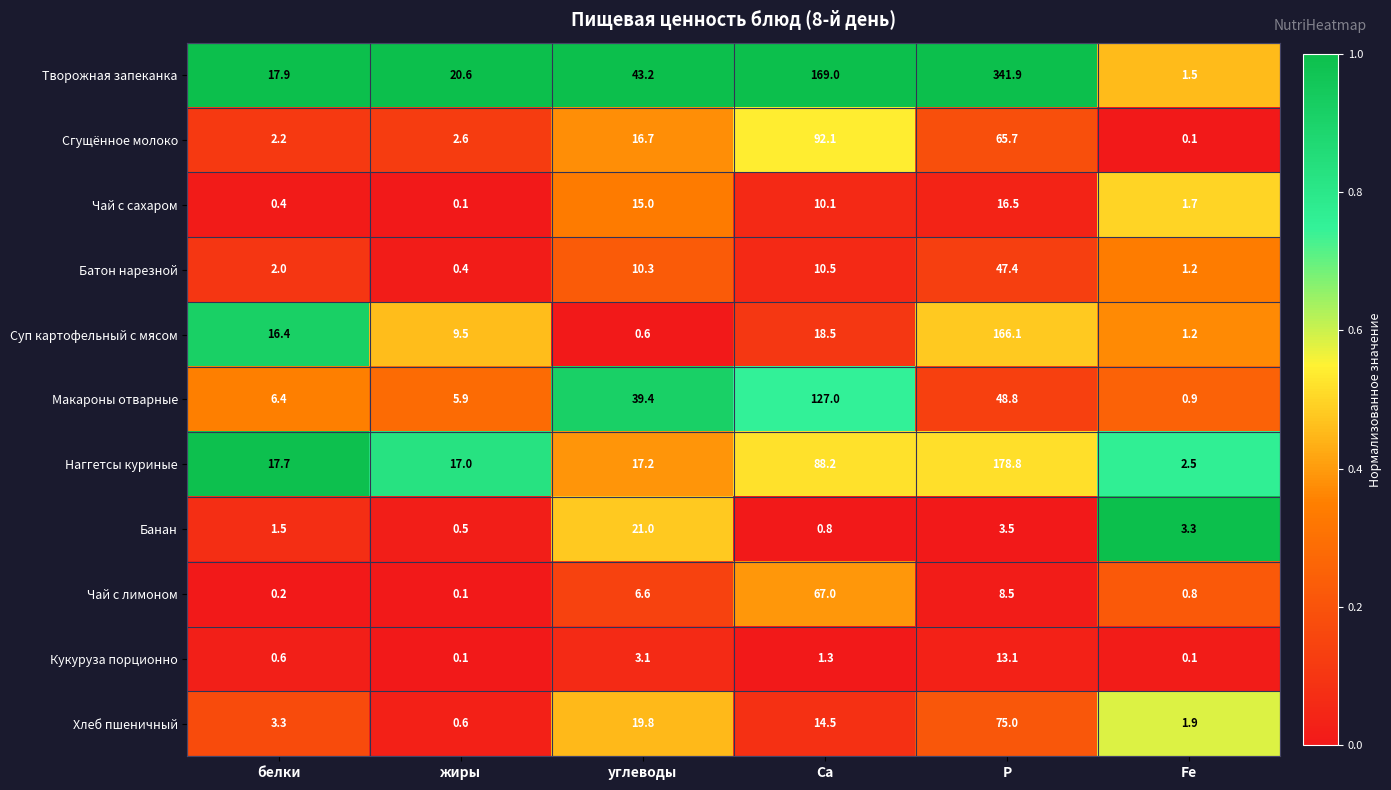

At which category does the chart reach its peak across all series?

P